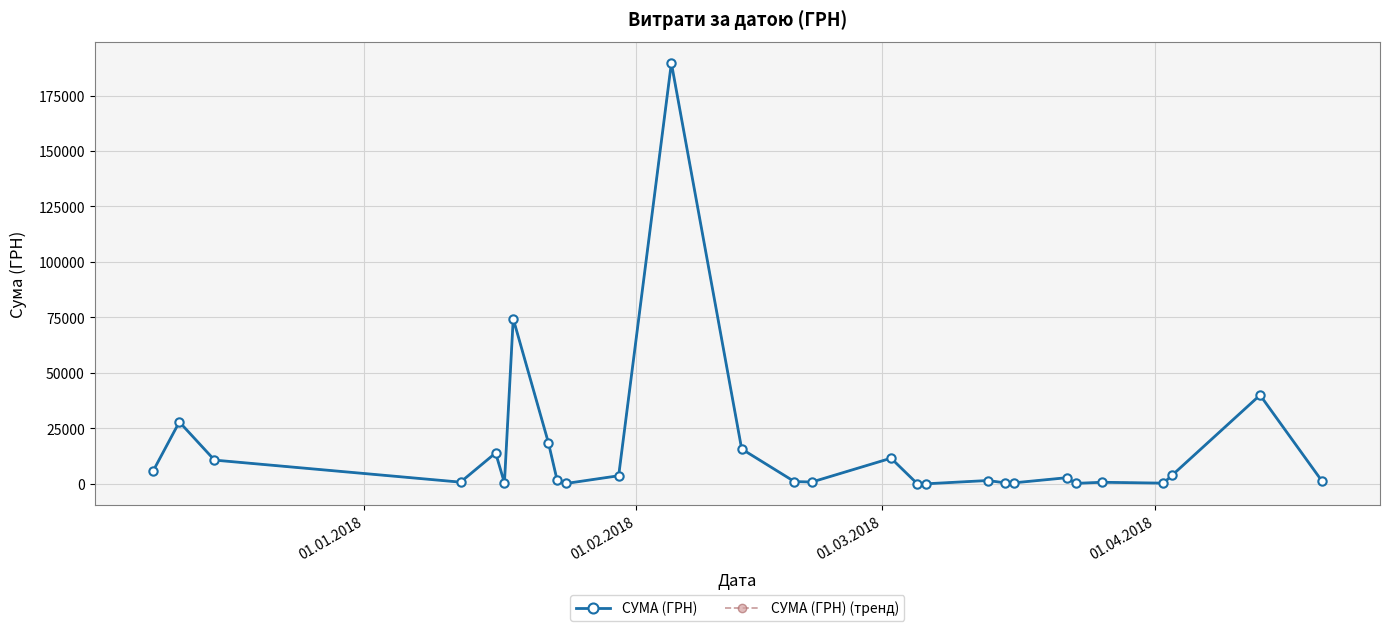

How many data points in СУМА (ГРН) are above 1576?

13